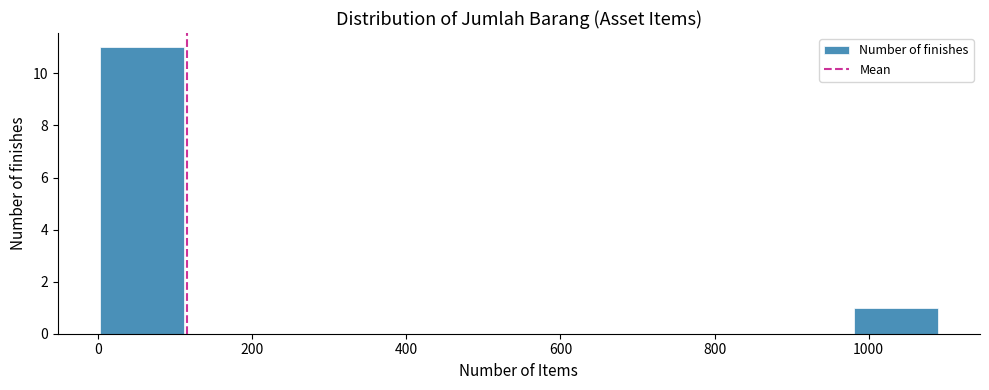

Over which range of the x-axis is the bar tallest?

0 to 120